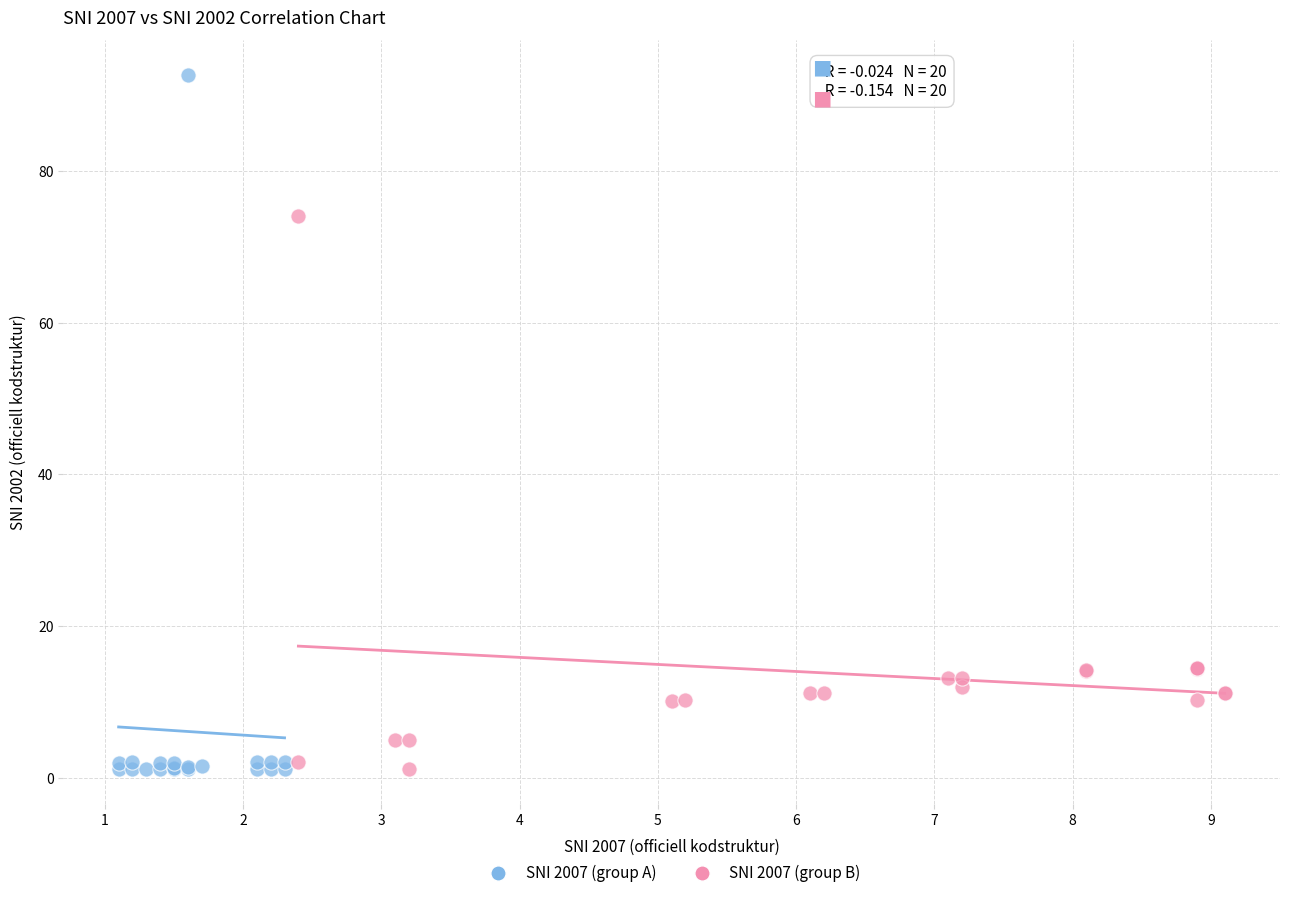

Which series has the widest spread of Y values?

SNI 2007 (group A)